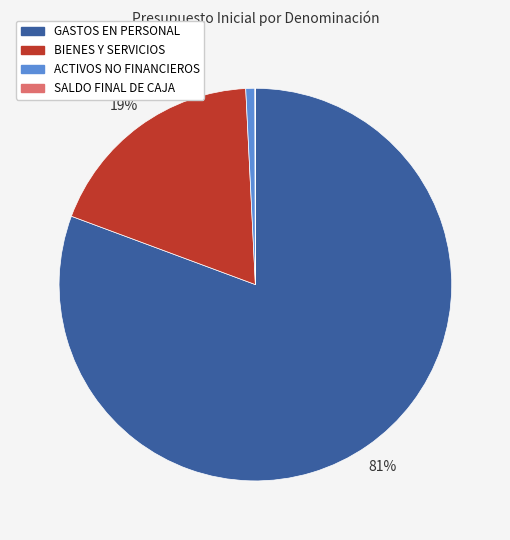

To the nearest percent, what is the average slice percentage?

25%